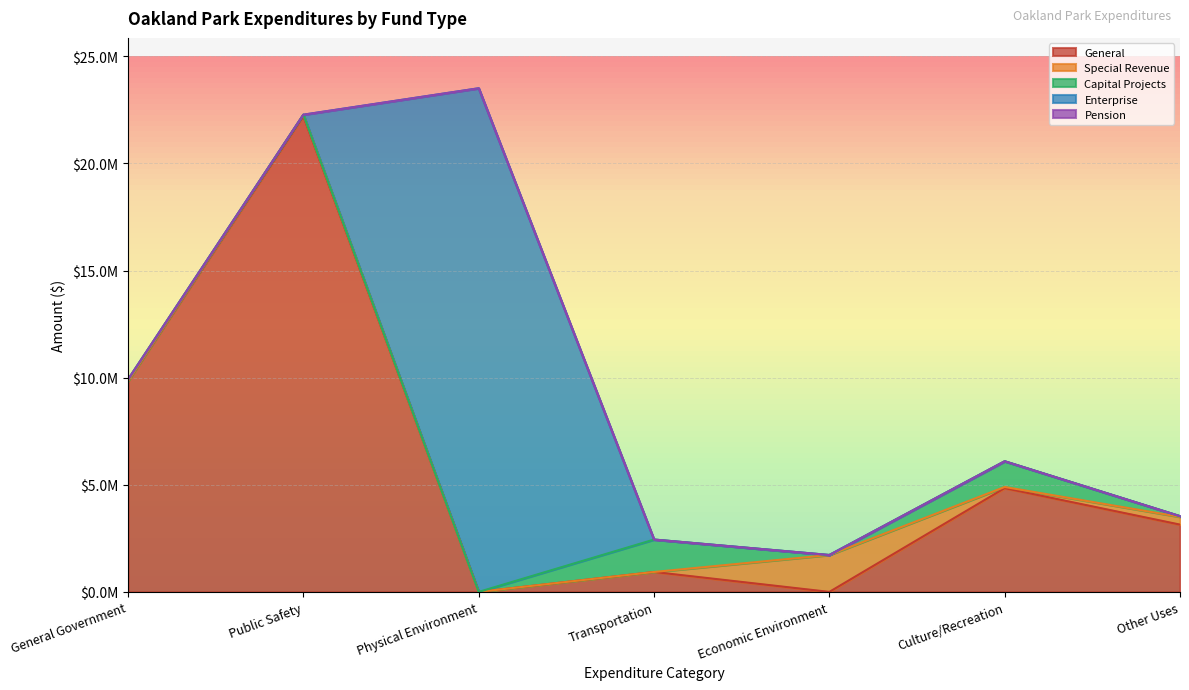

Which series has the largest total across all categories?

General